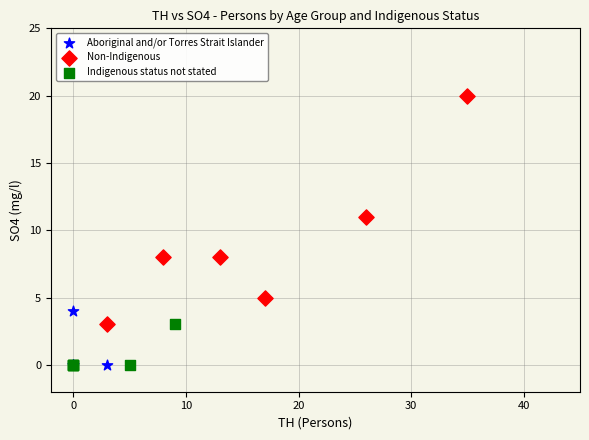

Which series reaches the maximum Y coordinate?

Non-Indigenous